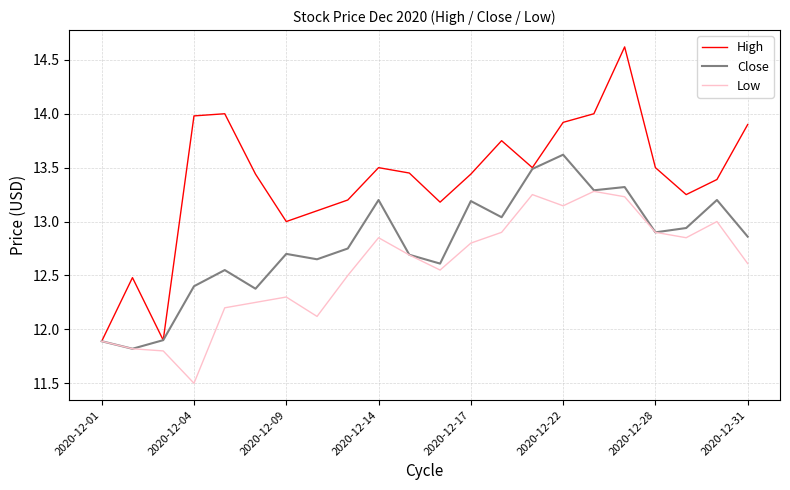

How many series are shown in this chart?

3